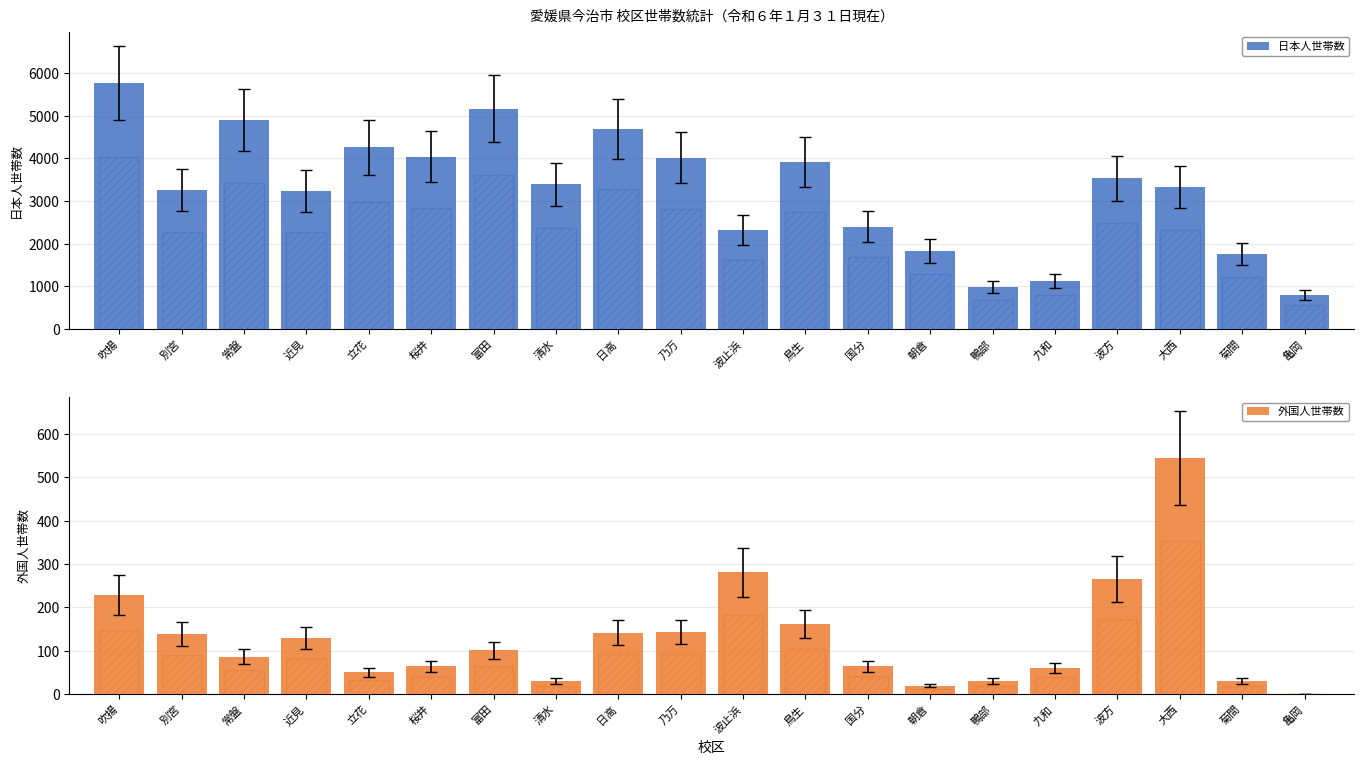

What are all the series names shown in the legend?

日本人世帯数, 外国人世帯数